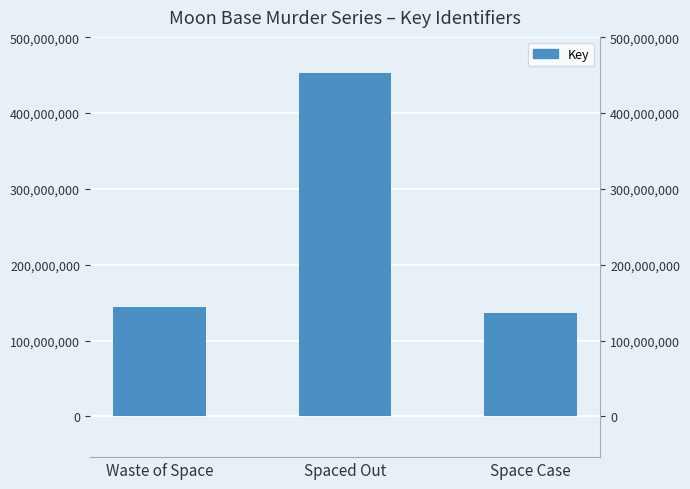

What is the label of the 2nd bar from the right?

Spaced Out